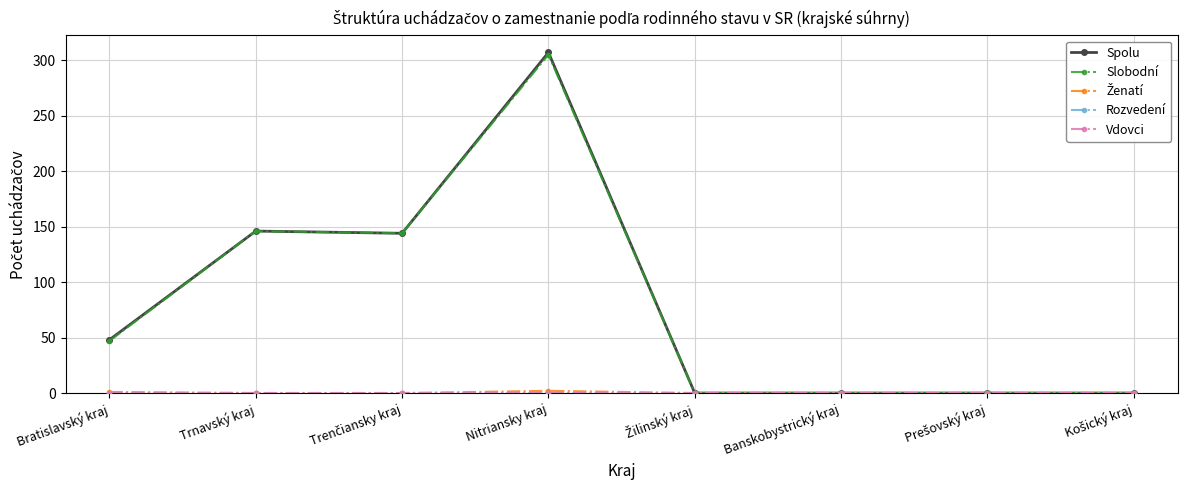

Is the value of Spolu at Trnavský kraj greater than the value of Vdovci at Košický kraj?

Yes